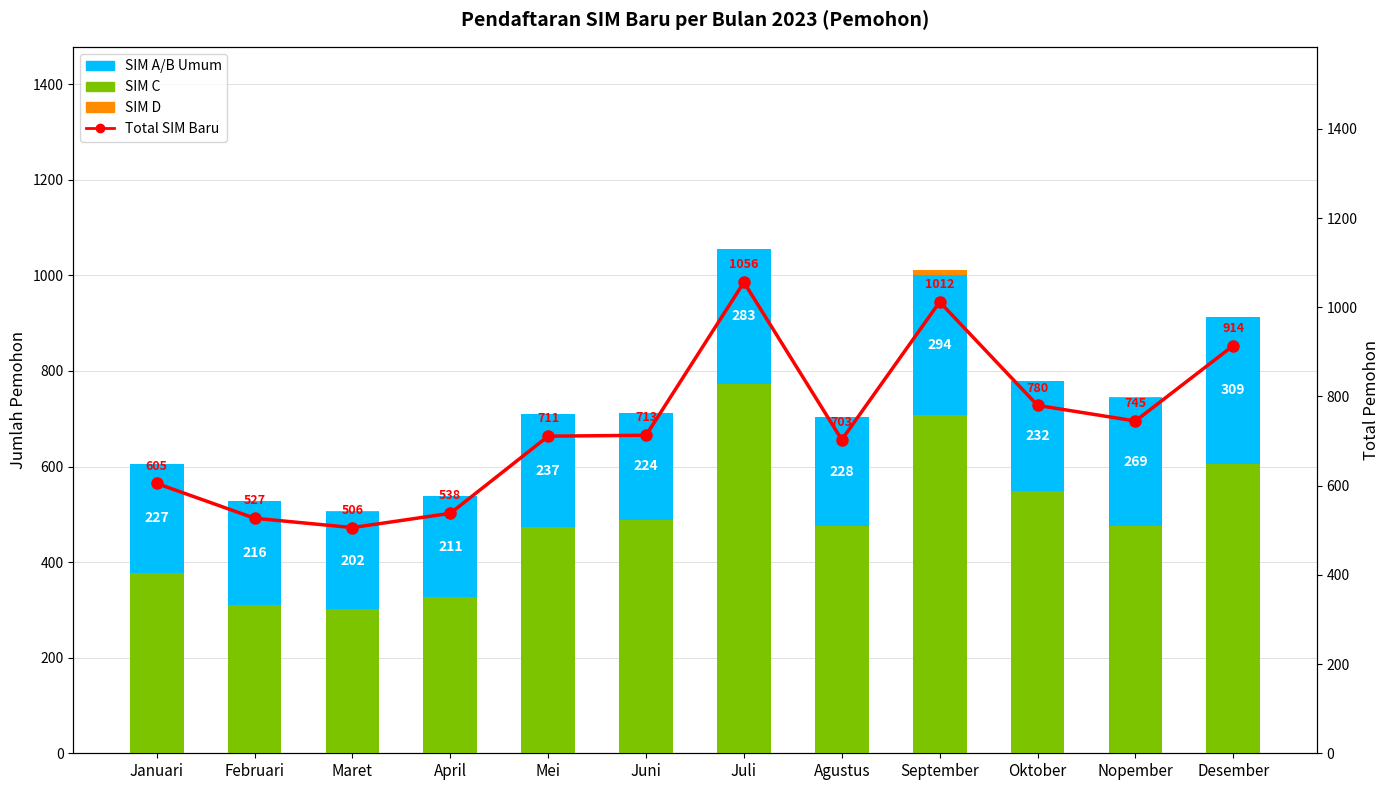

What is the approximate value of SIM A/B Umum at Nopember, to the nearest 10?

270